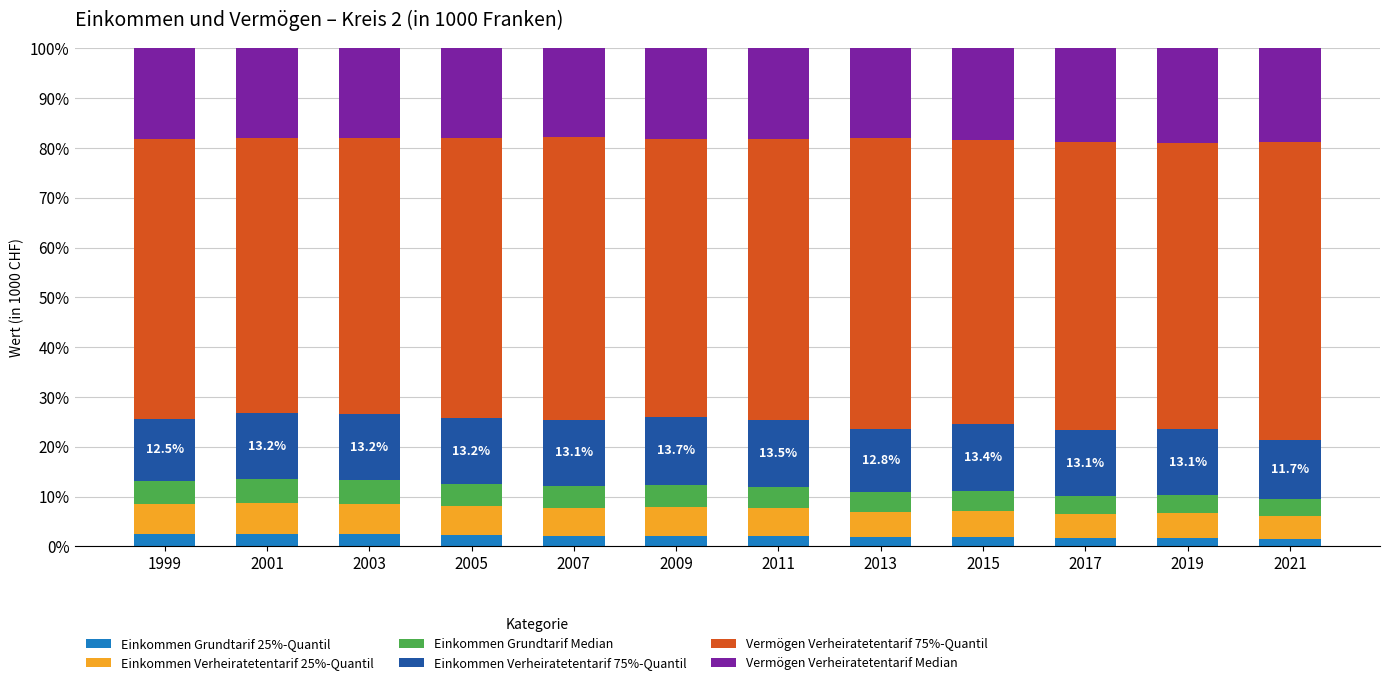

What is the total value across all series at 1999?

100.0